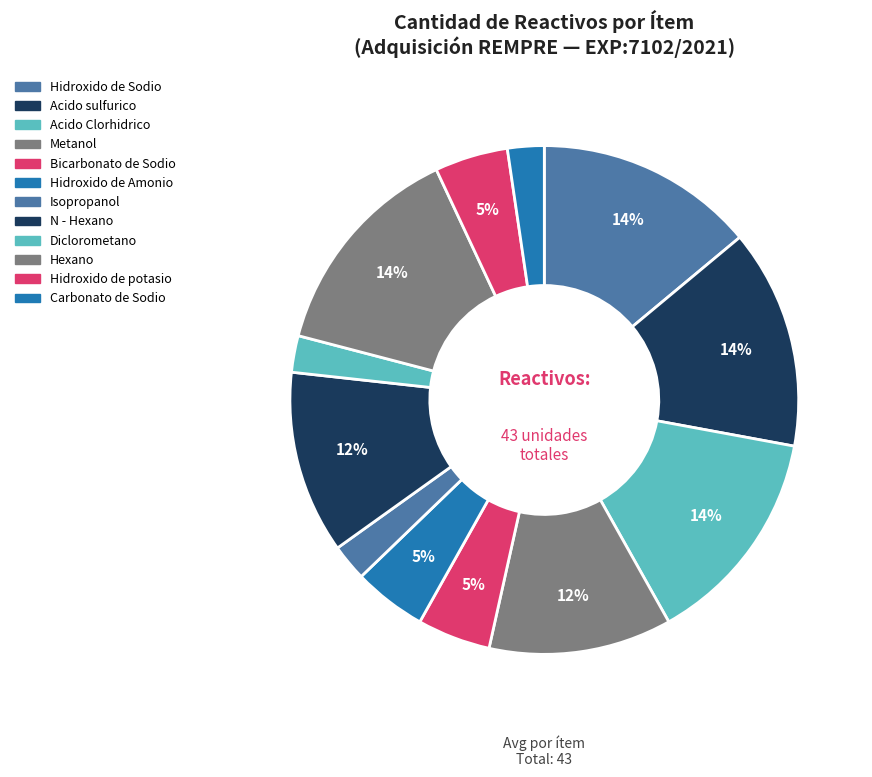

How many segments does this pie chart have?

12